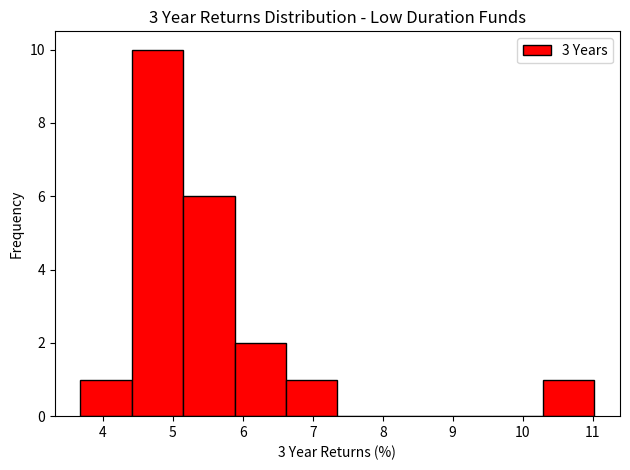

Reading left to right, list every bar in this chart as the range it spans on the x-axis followed by its height. Neither the bar edges nor the heights are printed on the chart, so give them approximately, as read against the axes.

3.7 to 4.4: 1
4.4 to 5.1: 10
5.1 to 5.9: 6
5.9 to 6.6: 2
6.6 to 7.4: 1
7.4 to 8.1: 0
8.1 to 8.8: 0
8.8 to 9.6: 0
9.6 to 10.3: 0
10.3 to 11.0: 1